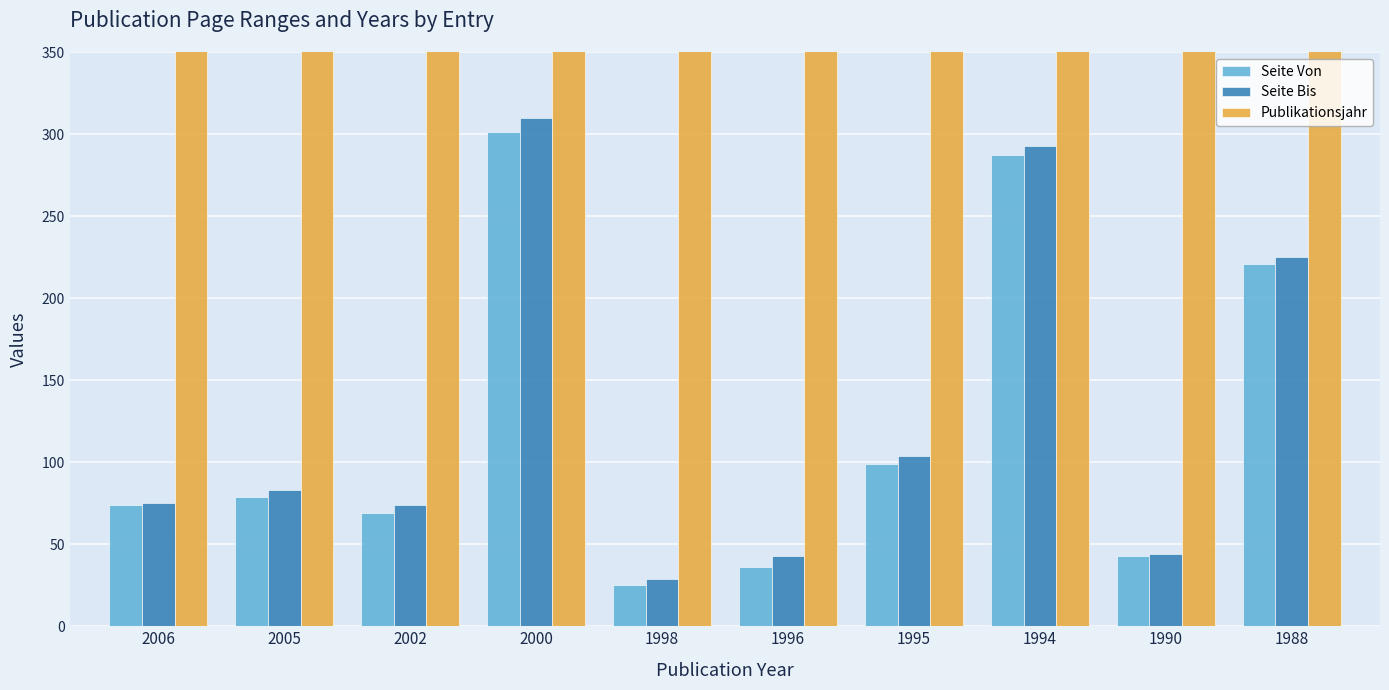

What are all the series names shown in the legend?

Seite Von, Seite Bis, Publikationsjahr